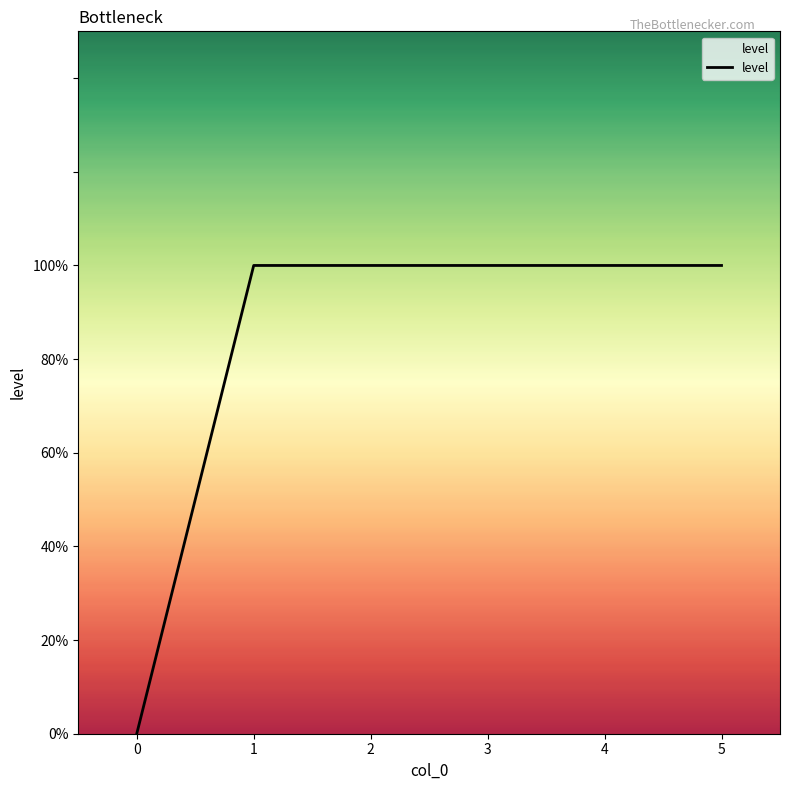

Does the chart display data point markers on the line(s)?

No